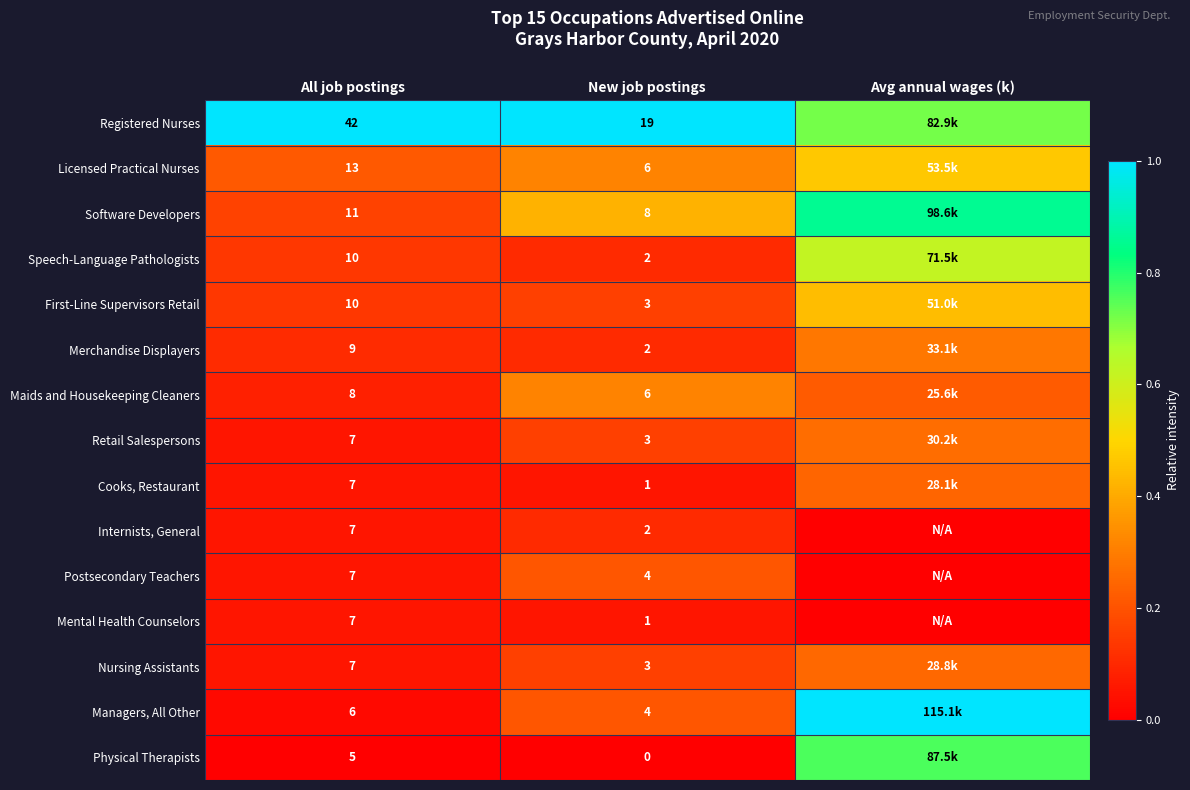

True or false: Registered Nurses has a value of 1.0 at New job postings.

True